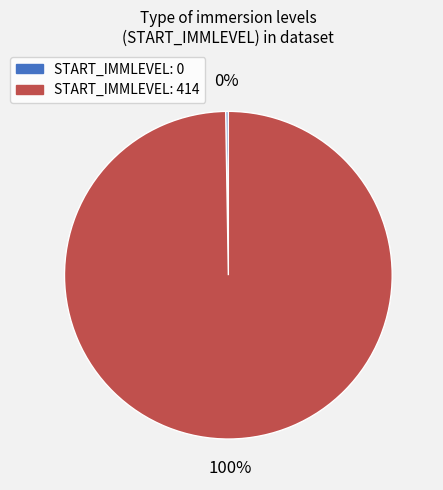

Is there any slice that represents more than half of the pie?

Yes